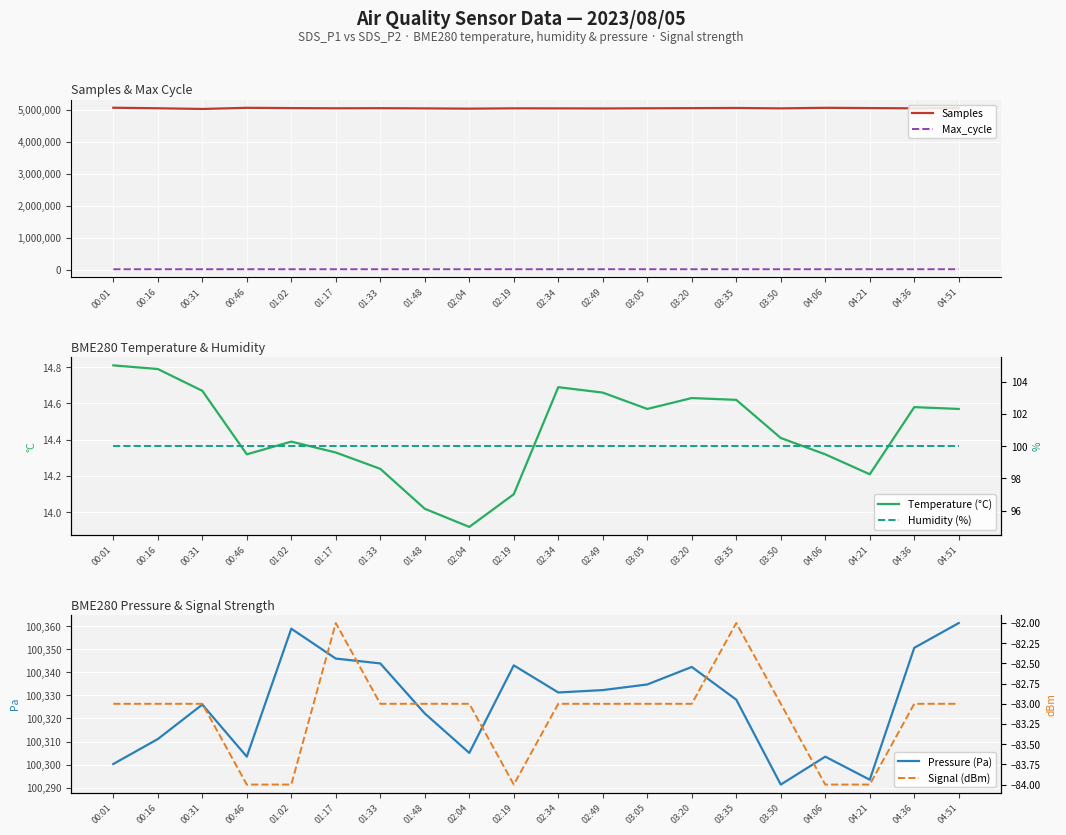

What is the lowest value of the Pressure (Pa) series?

100291.3